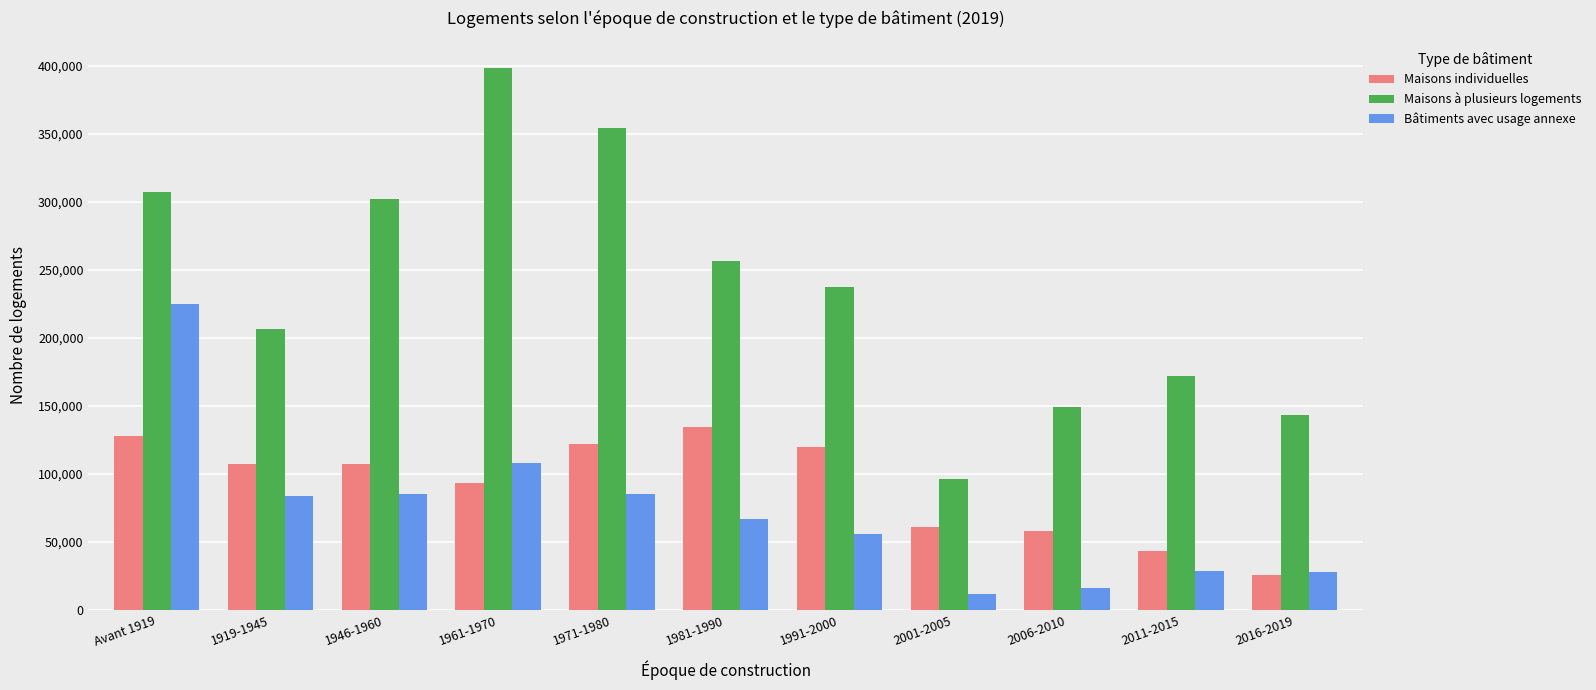

True or false: Maisons à plusieurs logements has a value of 354131 at 1971-1980.

True